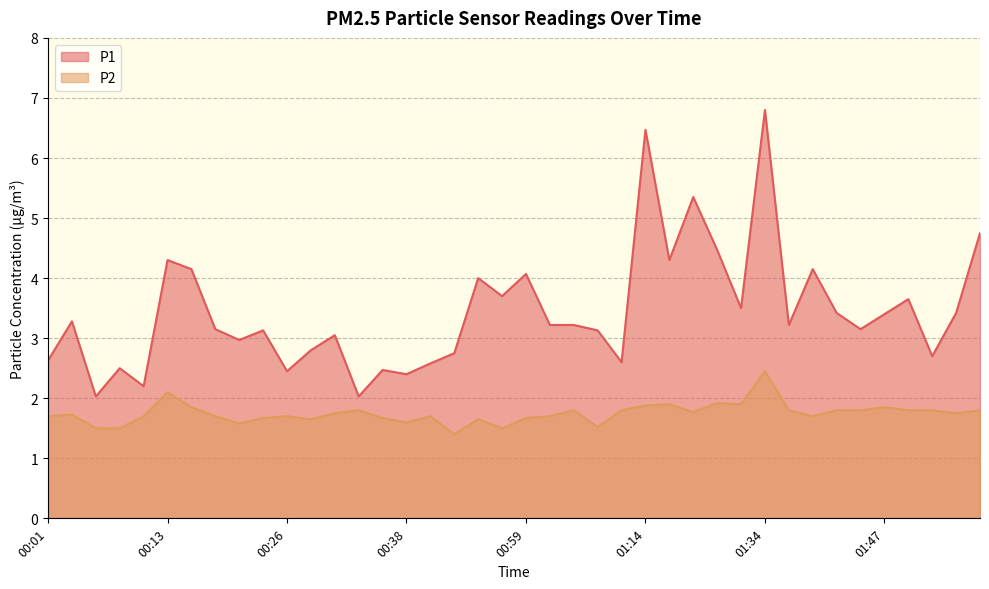

Where is the first local minimum for P2?

00:21